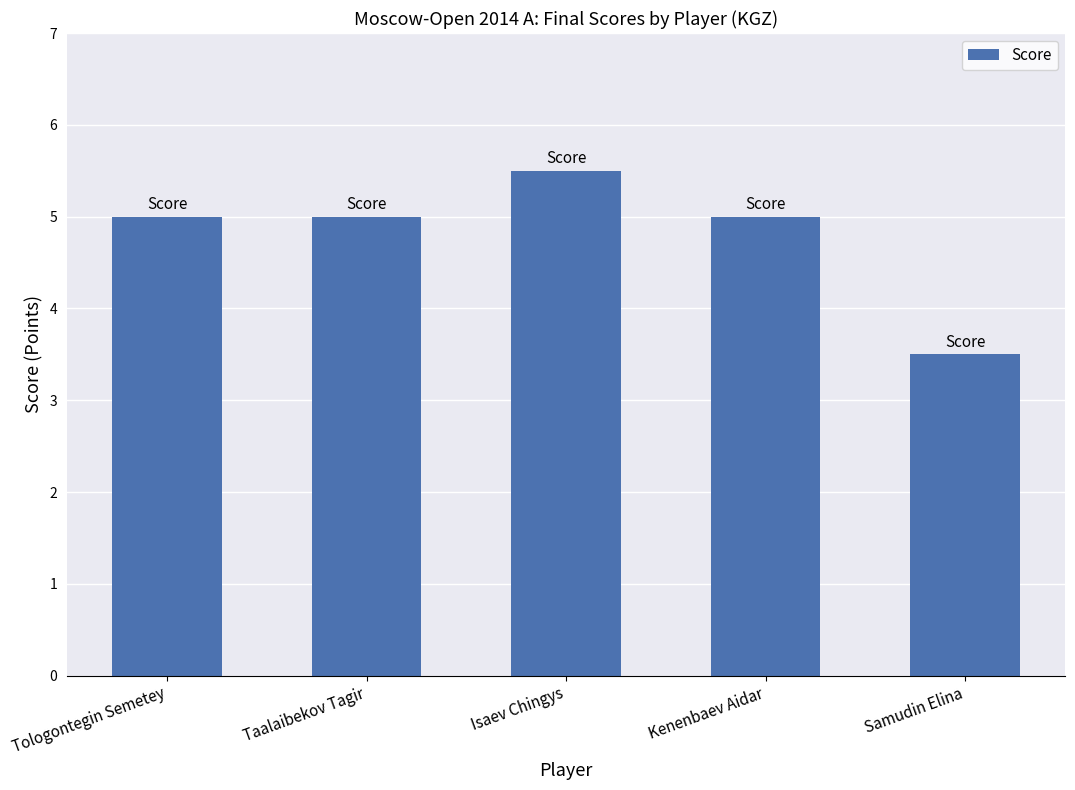

The chart shows a value of 3.5 at Samudin Elina. True or false?

True